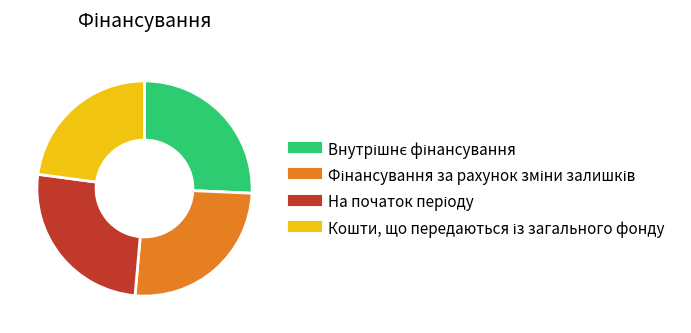

Is there a majority slice in this chart?

No